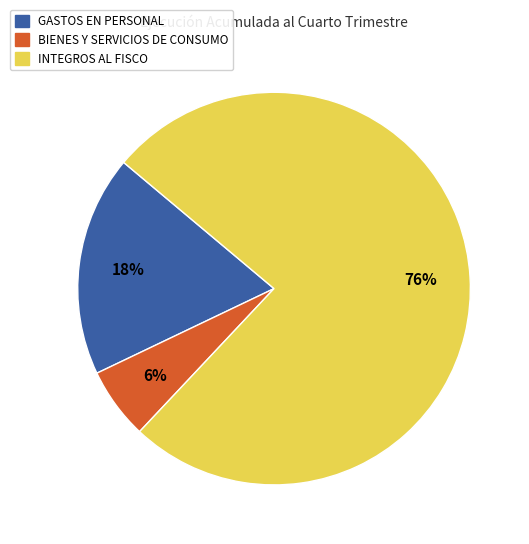

Which has a higher value, INTEGROS AL FISCO or BIENES Y SERVICIOS DE CONSUMO?

INTEGROS AL FISCO